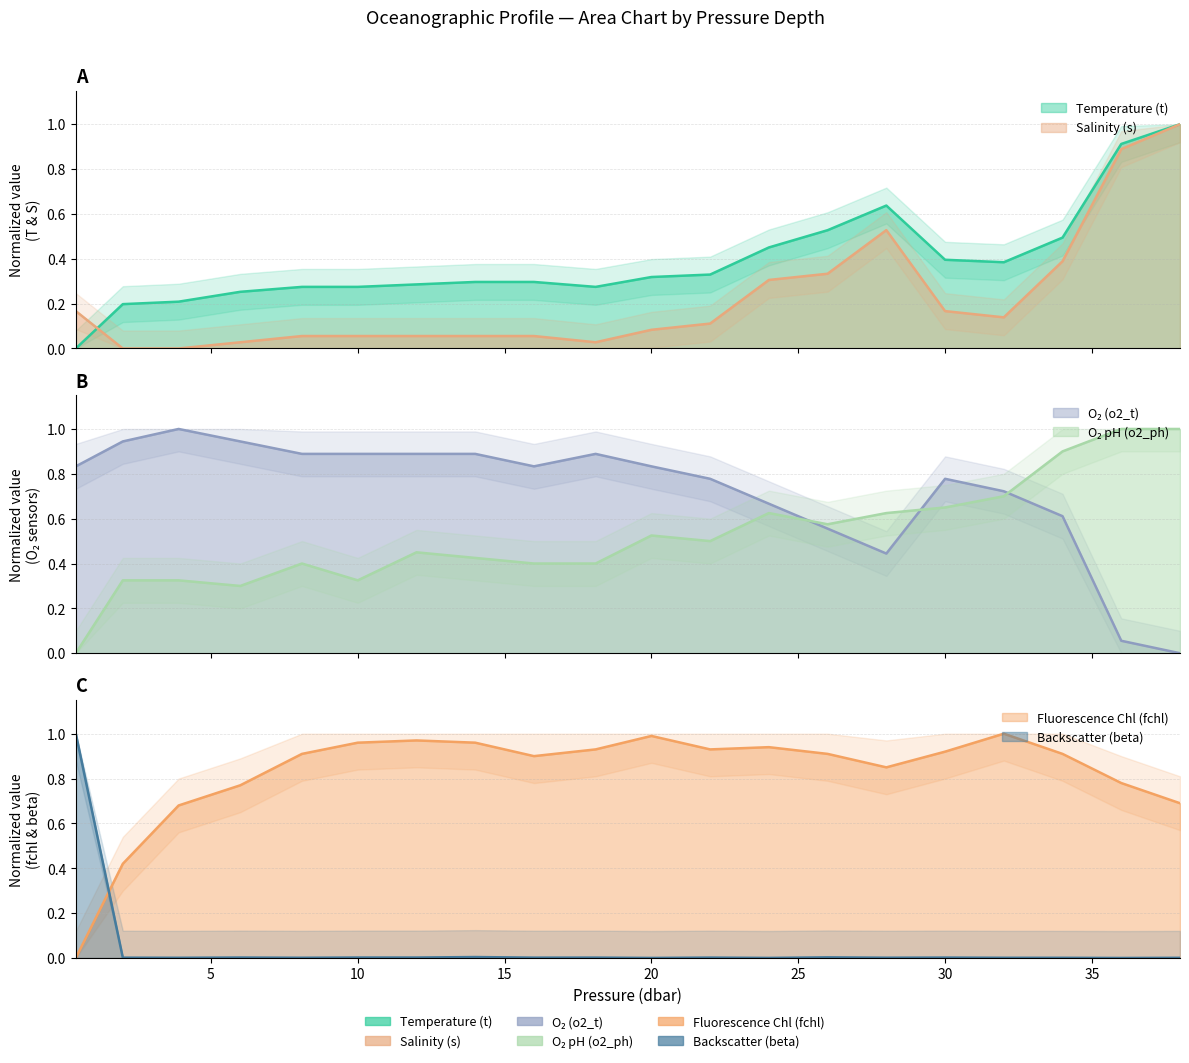

How many values in fchl are above zero?

19